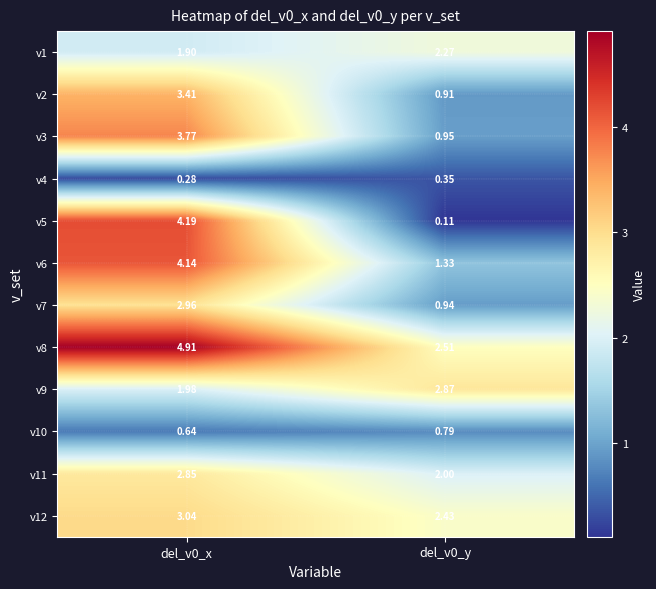

What is the spread (max minus min) of values at del_v0_y?

2.8